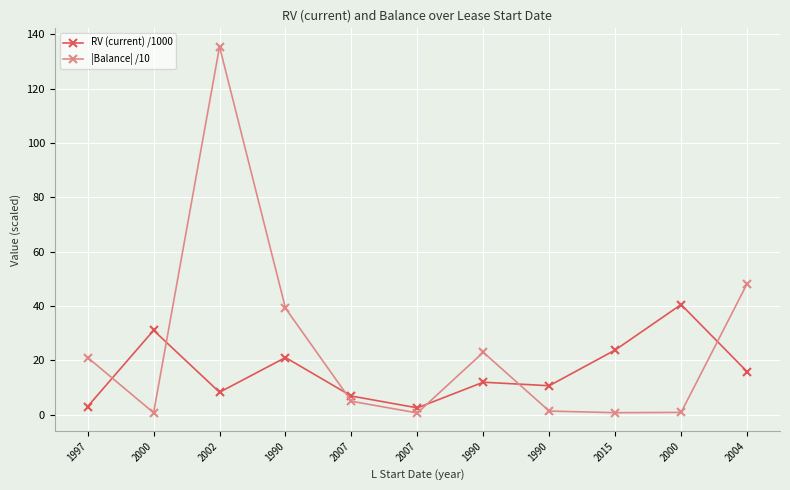

How many data points in |Balance| /10 are above 4?

6